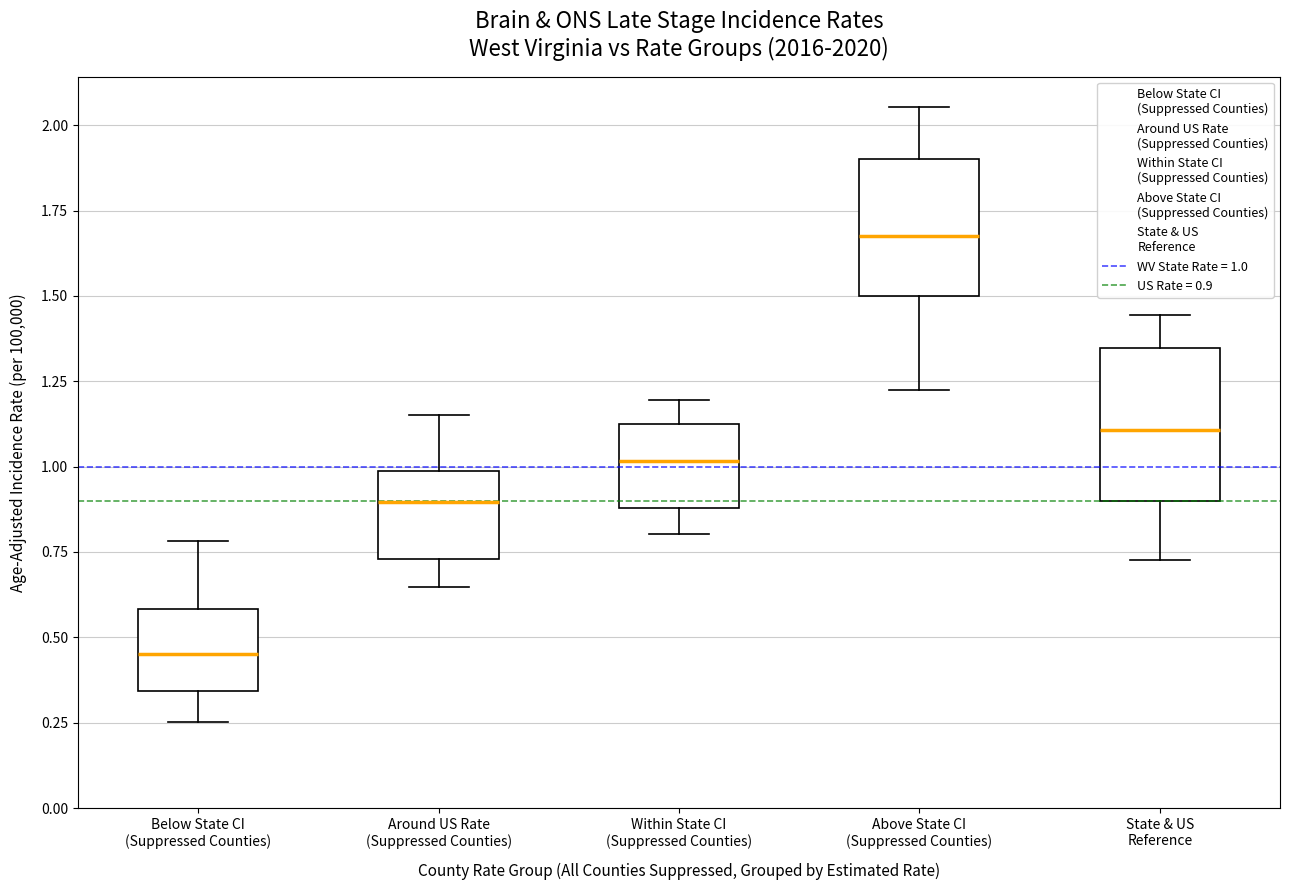

Reading left to right, read every box against the y-axis: the position of its median line, the range the box covers, and the ends of its whiskers. The values are not printed on the chart, so give them approximately, as read against the axis.

Below State CI (Suppressed Counties): median 0.45, box 0.35 to 0.60, whiskers 0.25 to 0.80
Around US Rate (Suppressed Counties): median 0.90, box 0.75 to 1.00, whiskers 0.65 to 1.15
Within State CI (Suppressed Counties): median 1.00, box 0.90 to 1.15, whiskers 0.80 to 1.20
Above State CI (Suppressed Counties): median 1.65, box 1.50 to 1.90, whiskers 1.20 to 2.05
State & US Reference: median 1.10, box 0.90 to 1.35, whiskers 0.75 to 1.45